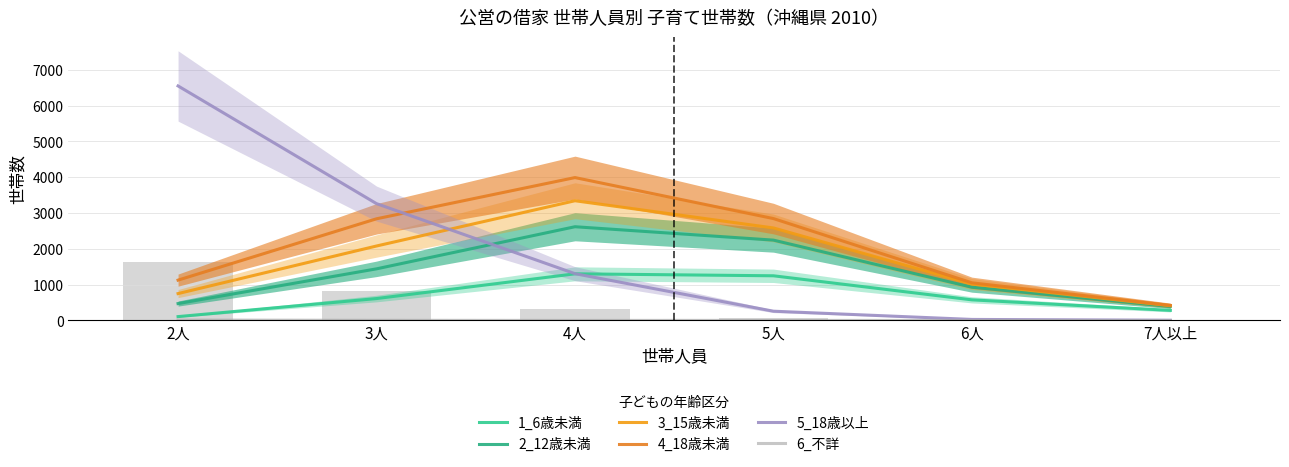

Which series changed the most between 3人 and 6人?

5_18歳以上